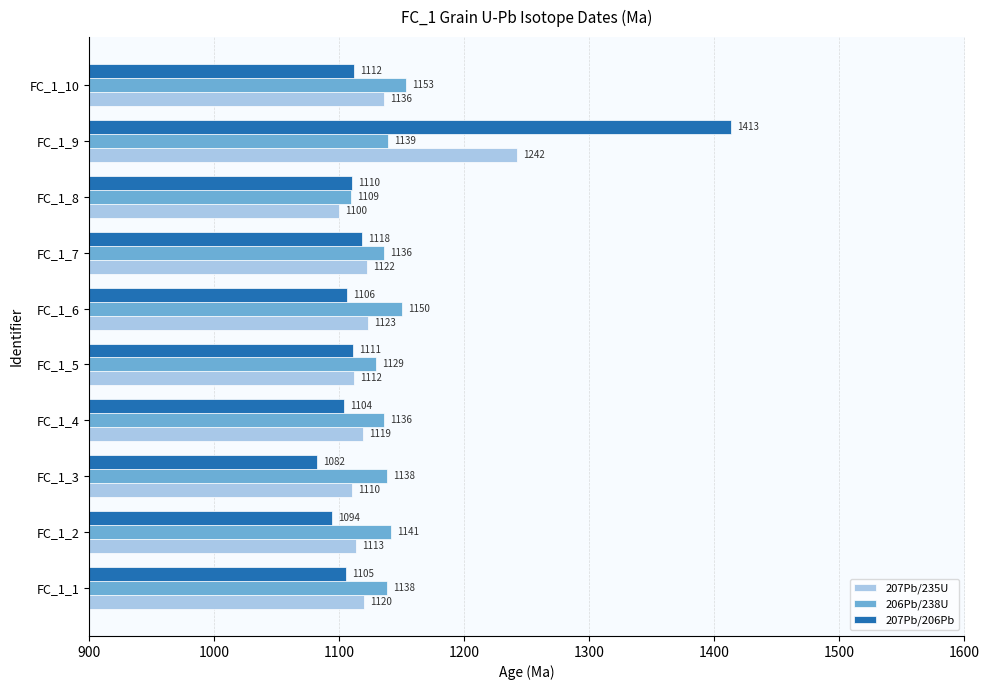

List the labels in order of 207Pb/206Pb value, largest first.

FC_1_9, FC_1_7, FC_1_10, FC_1_5, FC_1_8, FC_1_6, FC_1_1, FC_1_4, FC_1_2, FC_1_3